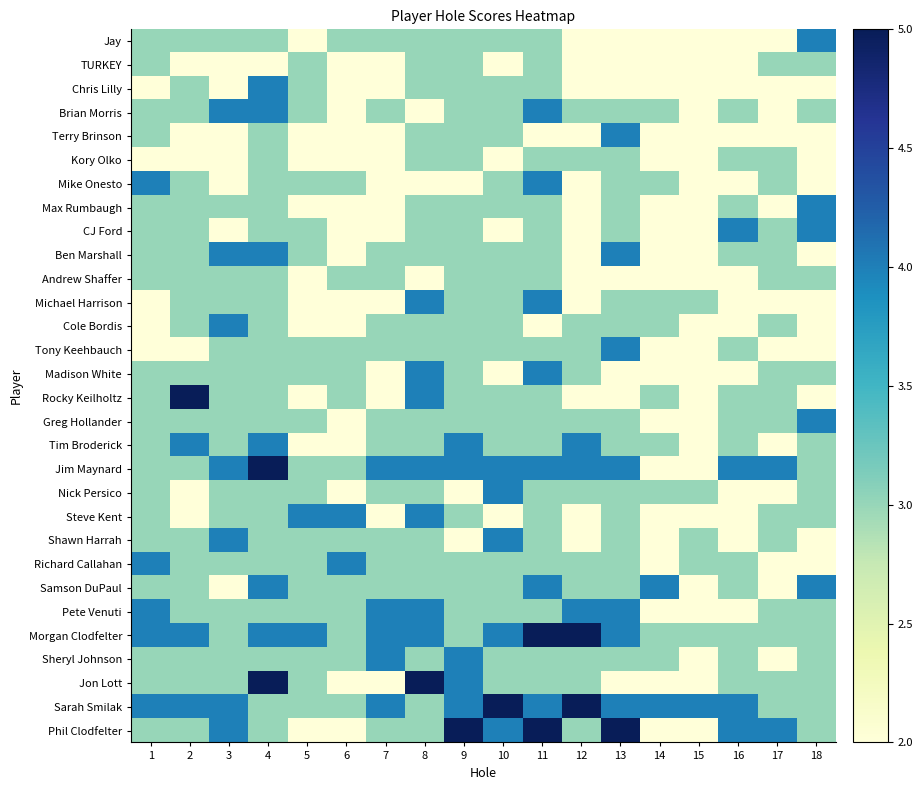

Reading right to left, list all the values displayed in this chart.

Jay: 18=4	17=2	16=2	15=2	14=2	13=2	12=2	11=3	10=3	9=3	8=3	7=3	6=3	5=2	4=3	3=3	2=3	1=3
TURKEY: 18=3	17=3	16=2	15=2	14=2	13=2	12=2	11=3	10=2	9=3	8=3	7=2	6=2	5=3	4=2	3=2	2=2	1=3
Chris Lilly: 18=2	17=2	16=2	15=2	14=2	13=2	12=2	11=3	10=3	9=3	8=3	7=2	6=2	5=3	4=4	3=2	2=3	1=2
Brian Morris: 18=3	17=2	16=3	15=2	14=3	13=3	12=3	11=4	10=3	9=3	8=2	7=3	6=2	5=3	4=4	3=4	2=3	1=3
Terry Brinson: 18=2	17=2	16=2	15=2	14=2	13=4	12=2	11=2	10=3	9=3	8=3	7=2	6=2	5=2	4=3	3=2	2=2	1=3
Kory Olko: 18=2	17=3	16=3	15=2	14=2	13=3	12=3	11=3	10=2	9=3	8=3	7=2	6=2	5=2	4=3	3=2	2=2	1=2
Mike Onesto: 18=2	17=3	16=2	15=2	14=3	13=3	12=2	11=4	10=3	9=2	8=2	7=2	6=3	5=3	4=3	3=2	2=3	1=4
Max Rumbaugh: 18=4	17=2	16=3	15=2	14=2	13=3	12=2	11=3	10=3	9=3	8=3	7=2	6=2	5=2	4=3	3=3	2=3	1=3
CJ Ford: 18=4	17=3	16=4	15=2	14=2	13=3	12=2	11=3	10=2	9=3	8=3	7=2	6=2	5=3	4=3	3=2	2=3	1=3
Ben Marshall: 18=2	17=3	16=3	15=2	14=2	13=4	12=2	11=3	10=3	9=3	8=3	7=3	6=2	5=3	4=4	3=4	2=3	1=3
Andrew Shaffer: 18=3	17=3	16=2	15=2	14=2	13=2	12=2	11=3	10=3	9=3	8=2	7=3	6=3	5=2	4=3	3=3	2=3	1=3
Michael Harrison: 18=2	17=2	16=2	15=3	14=3	13=3	12=2	11=4	10=3	9=3	8=4	7=2	6=2	5=2	4=3	3=3	2=3	1=2
Cole Bordis: 18=2	17=3	16=2	15=2	14=3	13=3	12=3	11=2	10=3	9=3	8=3	7=3	6=2	5=2	4=3	3=4	2=3	1=2
Tony Keehbauch: 18=2	17=2	16=3	15=2	14=2	13=4	12=3	11=3	10=3	9=3	8=3	7=3	6=3	5=3	4=3	3=3	2=2	1=2
Madison White: 18=3	17=3	16=2	15=2	14=2	13=2	12=3	11=4	10=2	9=3	8=4	7=2	6=3	5=3	4=3	3=3	2=3	1=3
Rocky Keilholtz: 18=2	17=3	16=3	15=2	14=3	13=2	12=2	11=3	10=3	9=3	8=4	7=2	6=3	5=2	4=3	3=3	2=5	1=3
Greg Hollander: 18=4	17=3	16=3	15=2	14=2	13=3	12=3	11=3	10=3	9=3	8=3	7=3	6=2	5=3	4=3	3=3	2=3	1=3
Tim Broderick: 18=3	17=2	16=3	15=2	14=3	13=3	12=4	11=3	10=3	9=4	8=3	7=3	6=2	5=2	4=4	3=3	2=4	1=3
Jim Maynard: 18=3	17=4	16=4	15=2	14=2	13=4	12=4	11=4	10=4	9=4	8=4	7=4	6=3	5=3	4=5	3=4	2=3	1=3
Nick Persico: 18=3	17=2	16=2	15=3	14=3	13=3	12=3	11=3	10=4	9=2	8=3	7=3	6=2	5=3	4=3	3=3	2=2	1=3
Steve Kent: 18=3	17=3	16=2	15=2	14=2	13=3	12=2	11=3	10=2	9=3	8=4	7=2	6=4	5=4	4=3	3=3	2=2	1=3
Shawn Harrah: 18=2	17=3	16=2	15=3	14=2	13=3	12=2	11=3	10=4	9=2	8=3	7=3	6=3	5=3	4=3	3=4	2=3	1=3
Richard Callahan: 18=2	17=2	16=3	15=3	14=2	13=3	12=3	11=3	10=3	9=3	8=3	7=3	6=4	5=3	4=3	3=3	2=3	1=4
Samson DuPaul: 18=4	17=2	16=3	15=2	14=4	13=3	12=3	11=4	10=3	9=3	8=3	7=3	6=3	5=3	4=4	3=2	2=3	1=3
Pete Venuti: 18=3	17=3	16=2	15=2	14=2	13=4	12=4	11=3	10=3	9=3	8=4	7=4	6=3	5=3	4=3	3=3	2=3	1=4
Morgan Clodfelter: 18=3	17=3	16=3	15=3	14=3	13=4	12=5	11=5	10=4	9=3	8=4	7=4	6=3	5=4	4=4	3=3	2=4	1=4
Sheryl Johnson: 18=3	17=2	16=3	15=2	14=3	13=3	12=3	11=3	10=3	9=4	8=3	7=4	6=3	5=3	4=3	3=3	2=3	1=3
Jon Lott: 18=3	17=3	16=3	15=2	14=2	13=2	12=3	11=3	10=3	9=4	8=5	7=2	6=2	5=3	4=5	3=3	2=3	1=3
Sarah Smilak: 18=3	17=3	16=4	15=4	14=4	13=4	12=5	11=4	10=5	9=4	8=3	7=4	6=3	5=3	4=3	3=4	2=4	1=4
Phil Clodfelter: 18=3	17=4	16=4	15=2	14=2	13=5	12=3	11=5	10=4	9=5	8=3	7=3	6=2	5=2	4=3	3=4	2=3	1=3